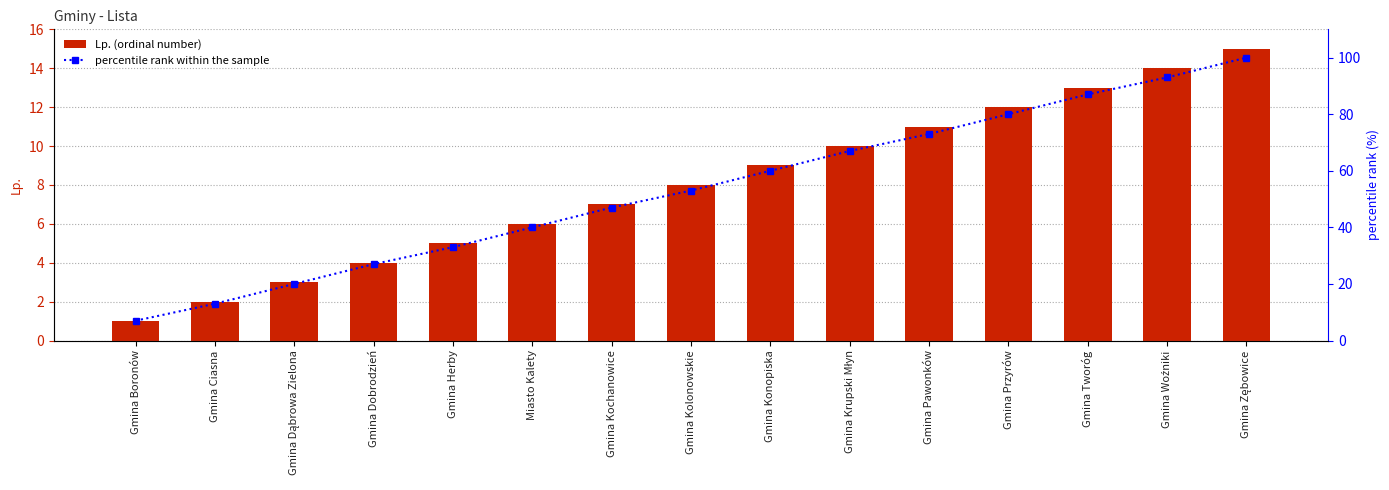

What is the difference between the highest and lowest values at Gmina Krupski Młyn?

57